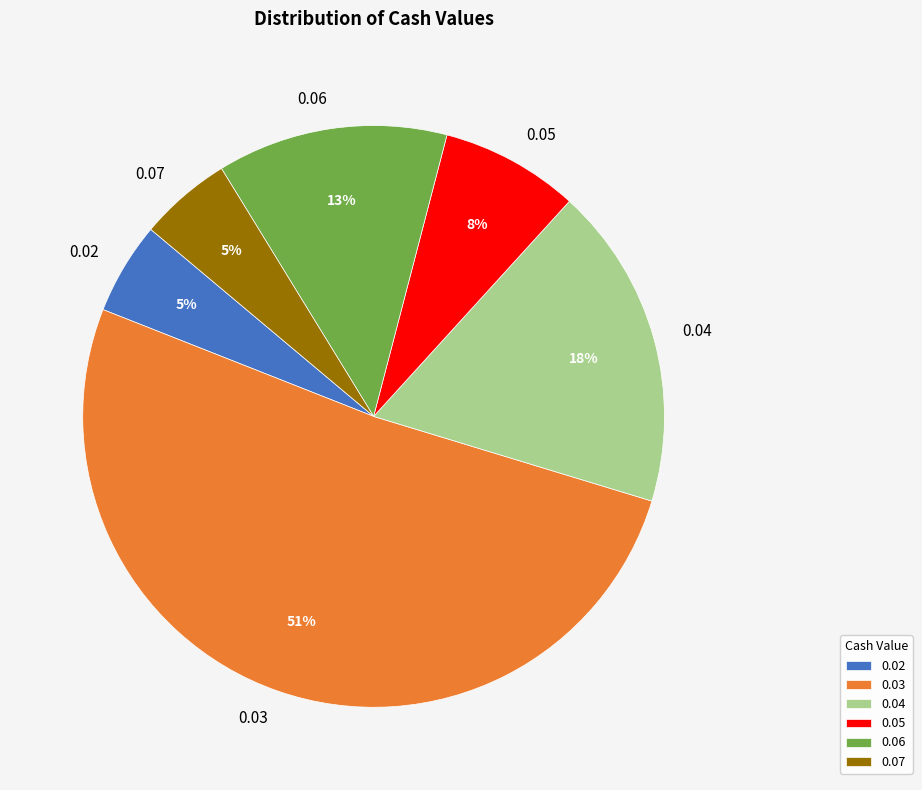

To the nearest percent, what is the difference between the largest and smallest slice percentages?

46%